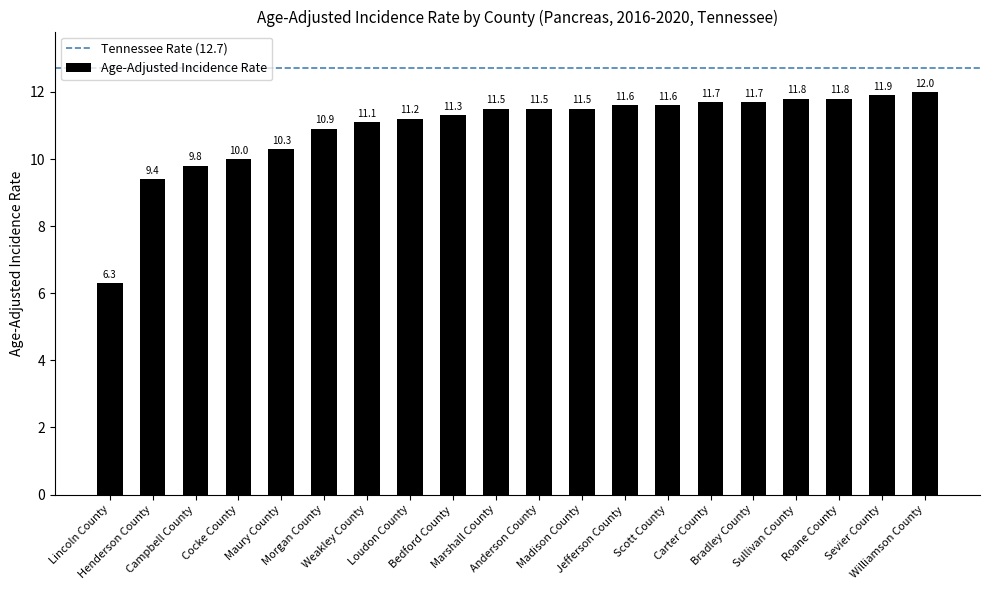

Between Henderson County and Cocke County, which is larger?

Cocke County